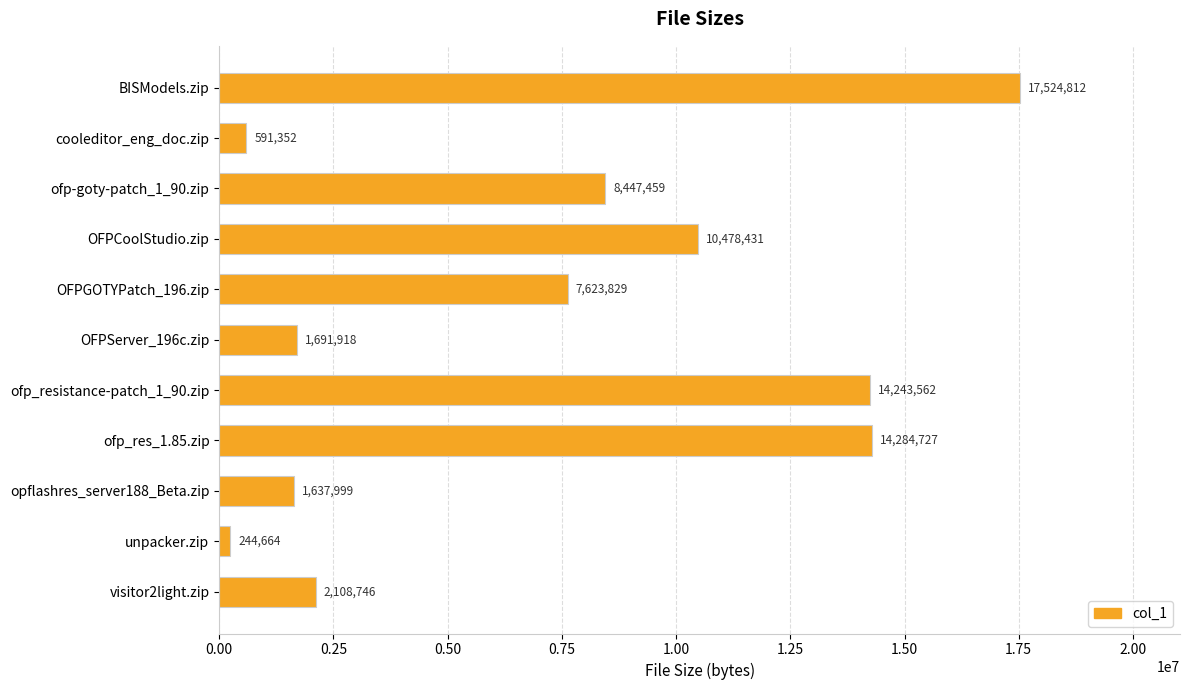

Between unpacker.zip and OFPCoolStudio.zip, which is larger?

OFPCoolStudio.zip